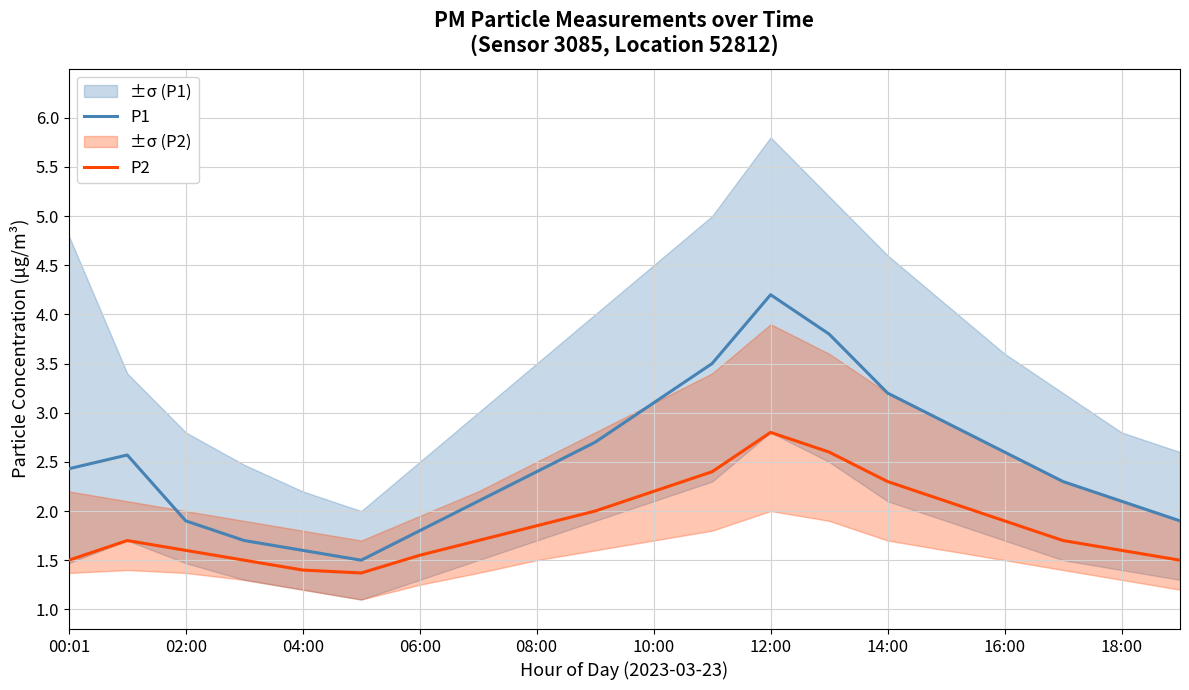

Rank the series by their maximum value, from highest to lowest.

P1, P2